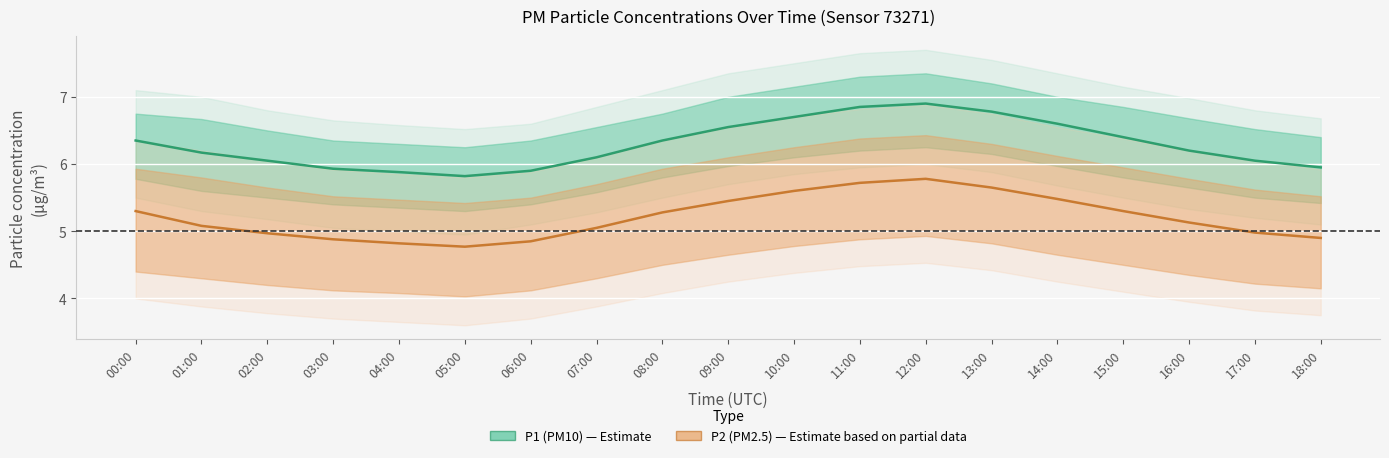

How many interior local valleys does the P2 (PM2.5) series have?

1